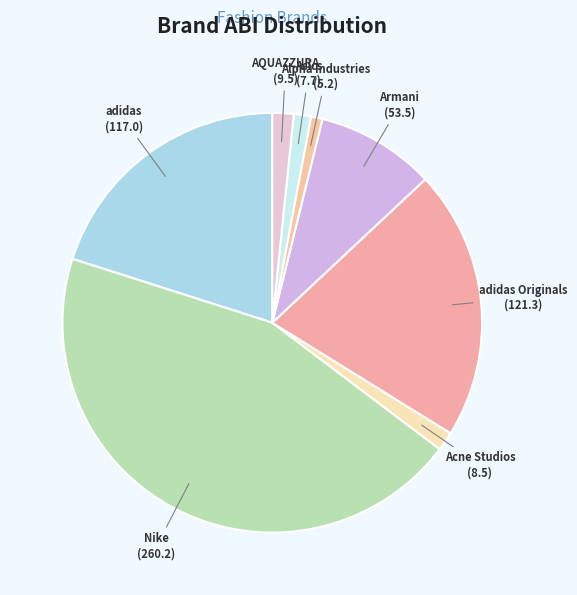

Do Alpha Industries and Acne Studios together represent more than half of the pie?

No